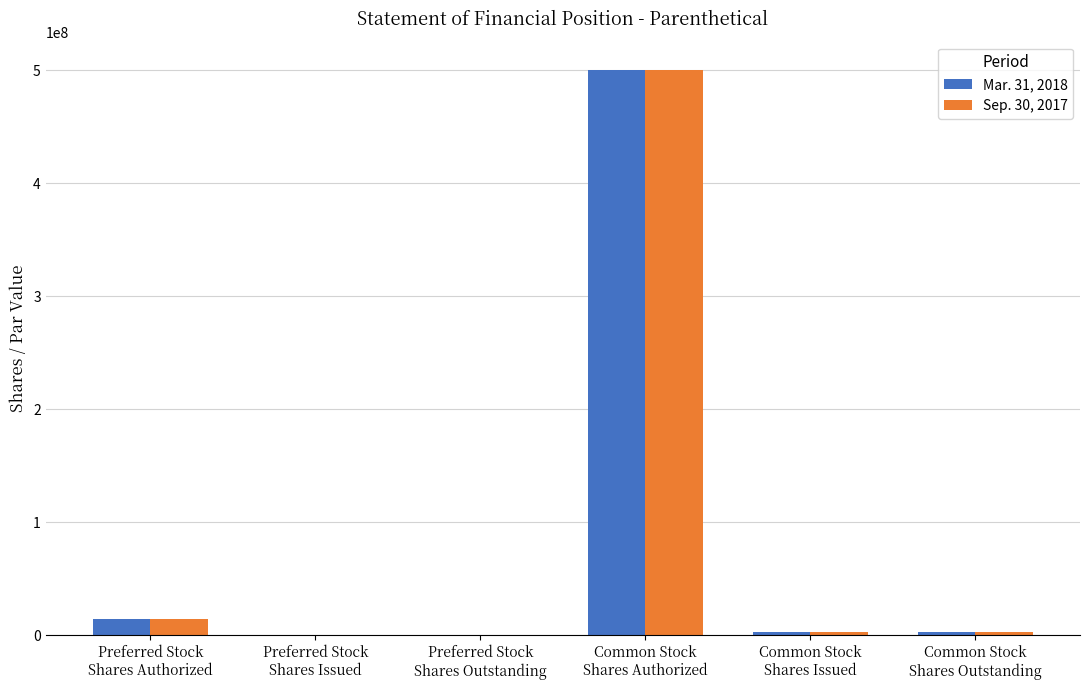

What is the maximum value shown in the chart?

500000000